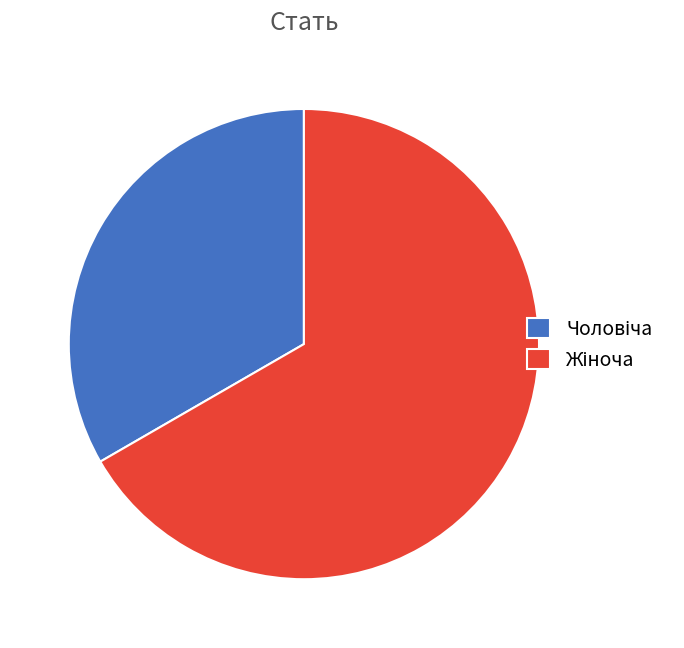

Is there a majority slice in this chart?

Yes